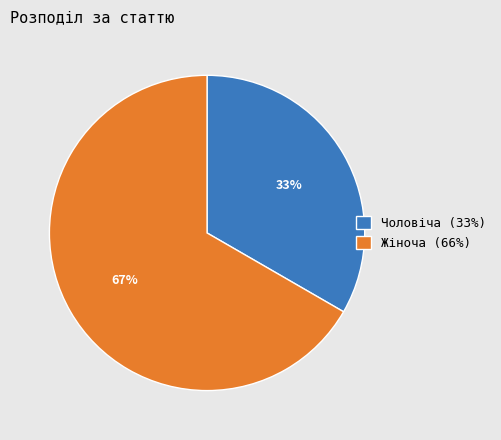

Which has a higher value, Чоловіча or Жіноча?

Жіноча